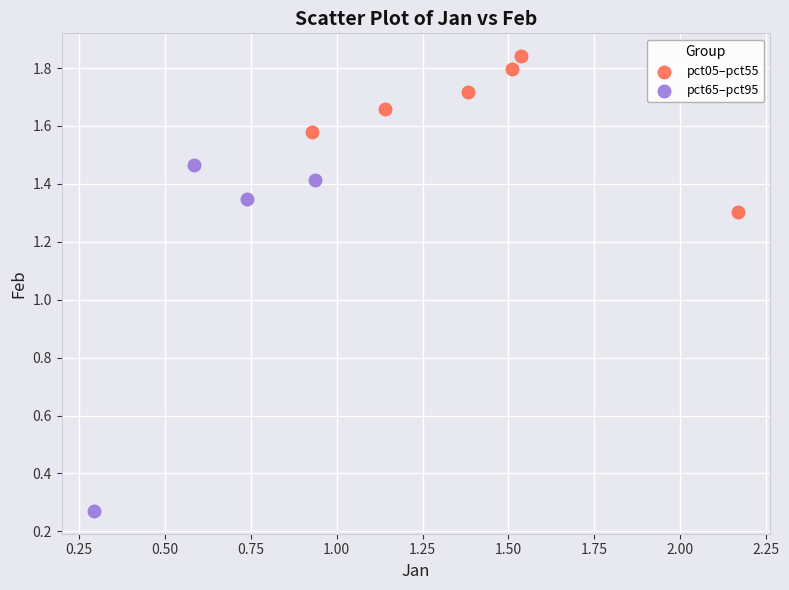

Which series reaches the minimum Y coordinate?

pct65–pct95